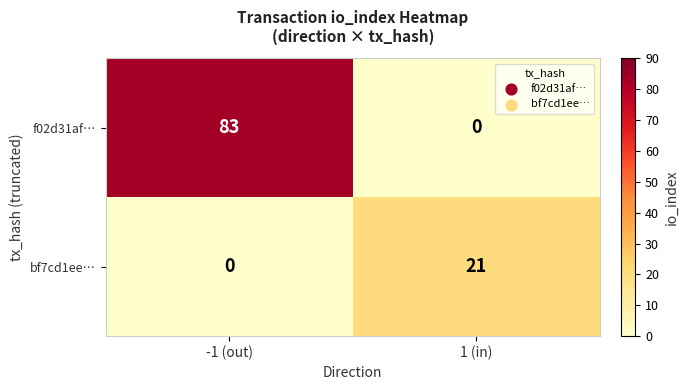

How many series are shown in this chart?

2